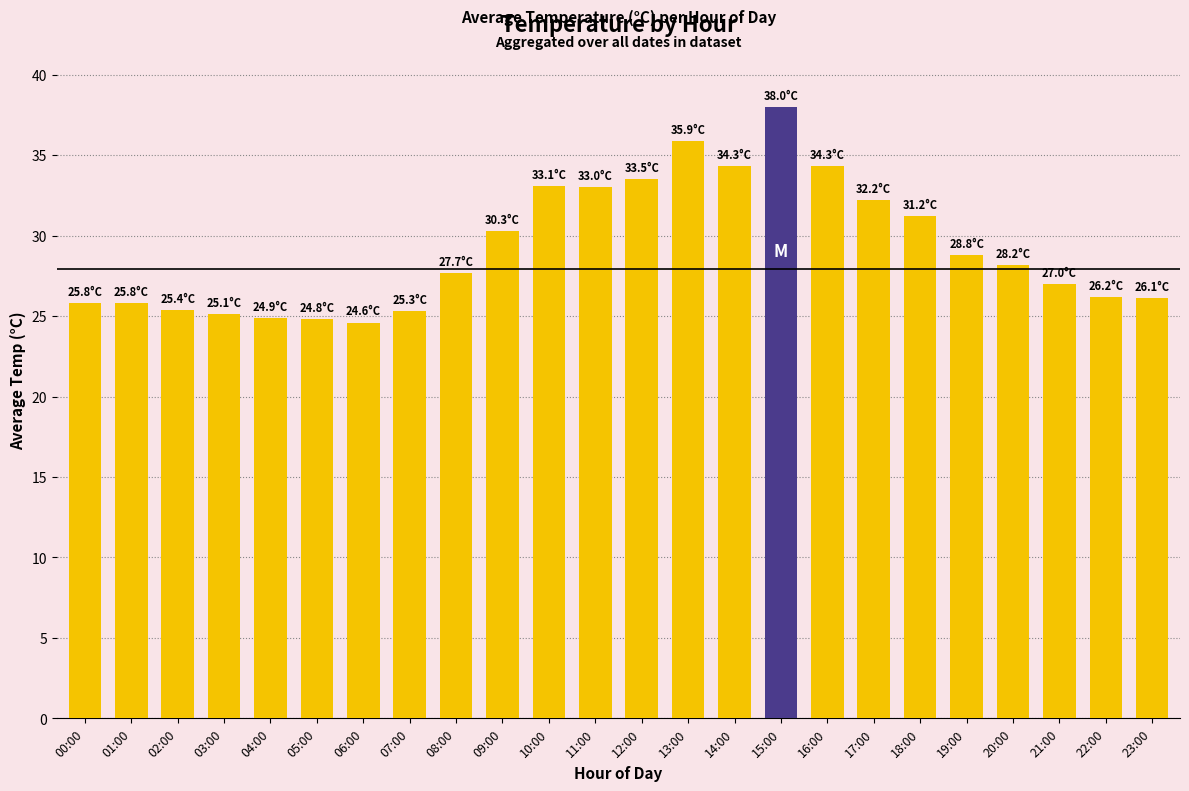

Between 17:00 and 04:00, which is larger?

17:00